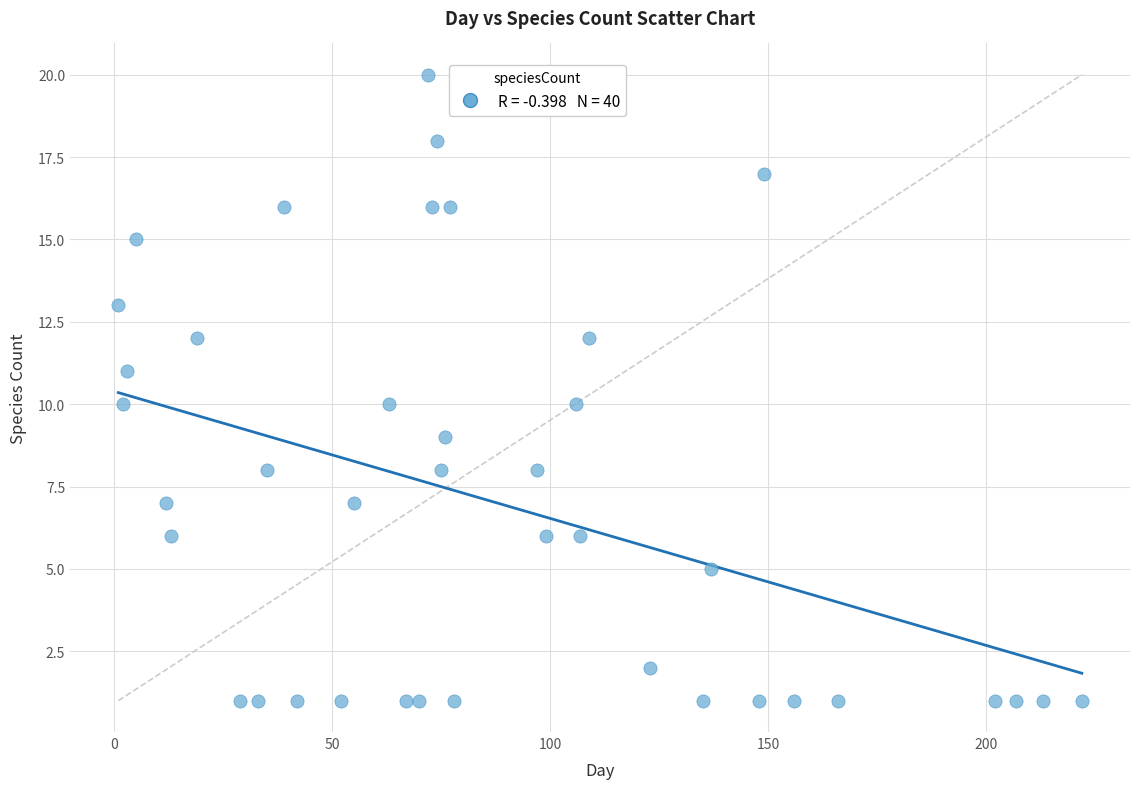

What is the range of X values (max minus min)?

221